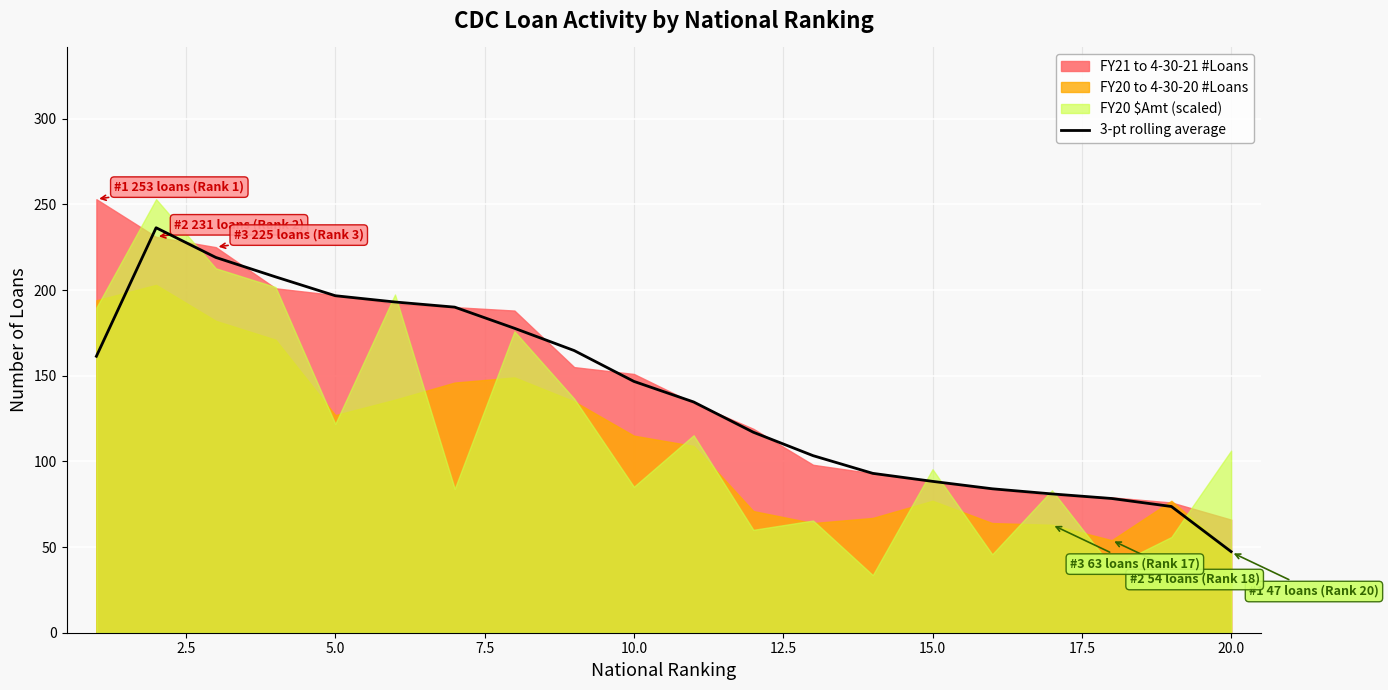

What is the average value?

139.7